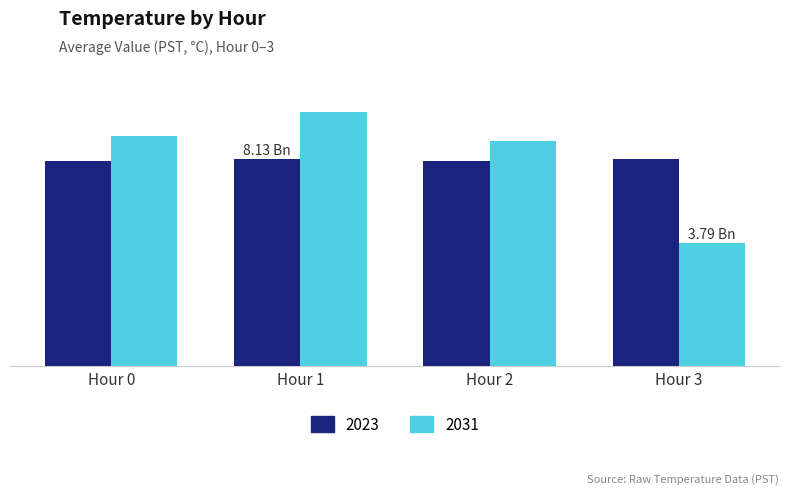

Which has a higher value, Hour 3 or Hour 0?

Hour 3